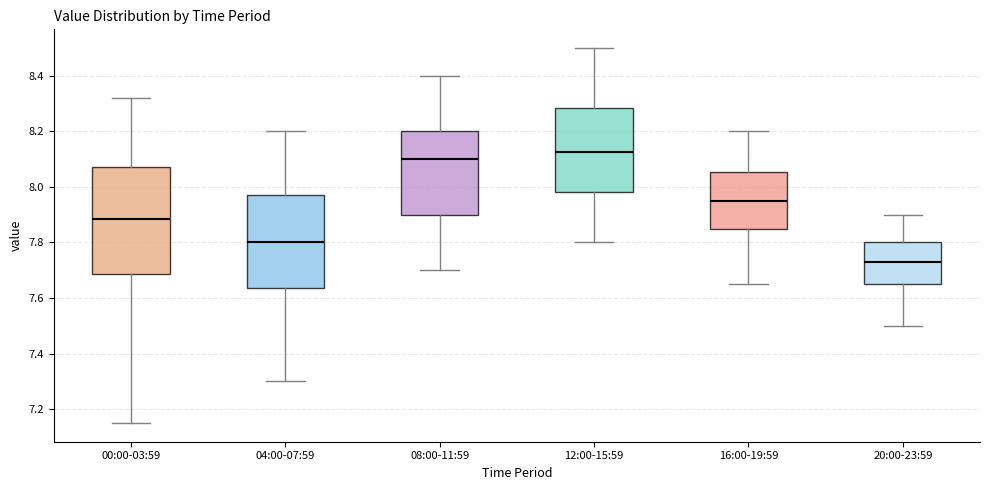

Comparing the boxes themselves (not the whiskers), which one is the tallest?

00:00-03:59